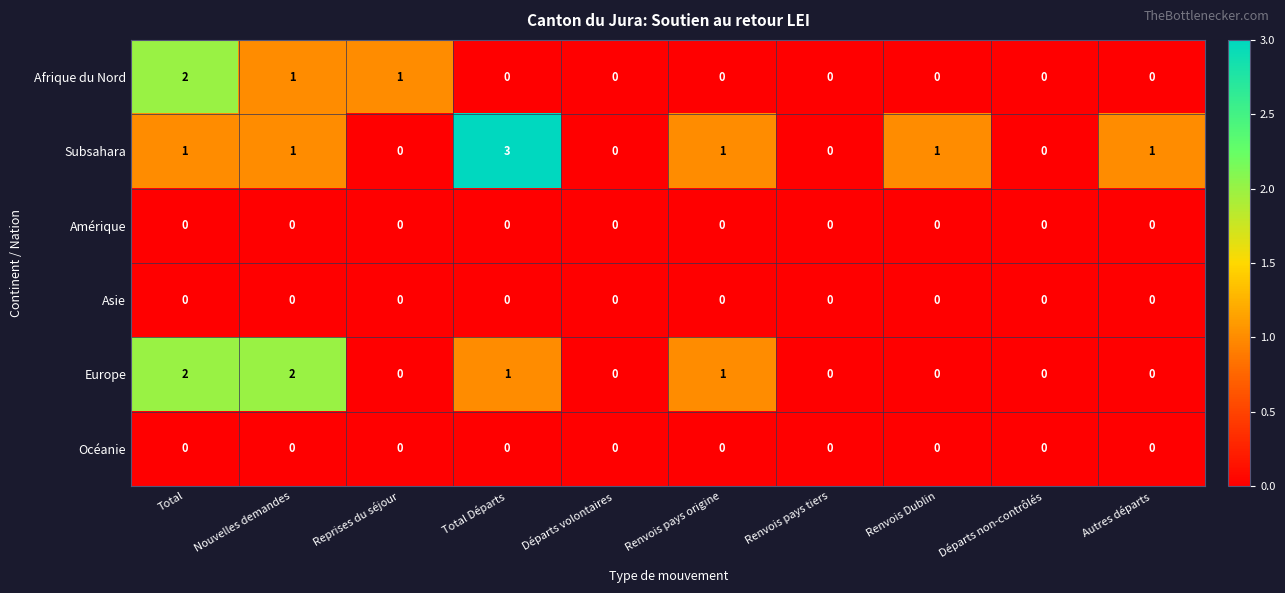

Which series has the largest total across all categories?

Subsahara